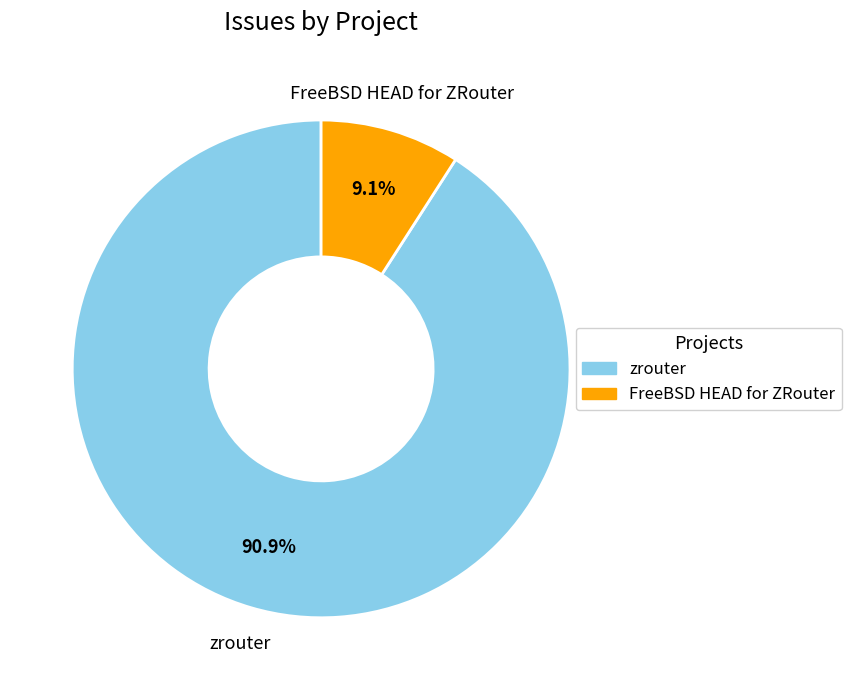

What is the majority slice?

zrouter